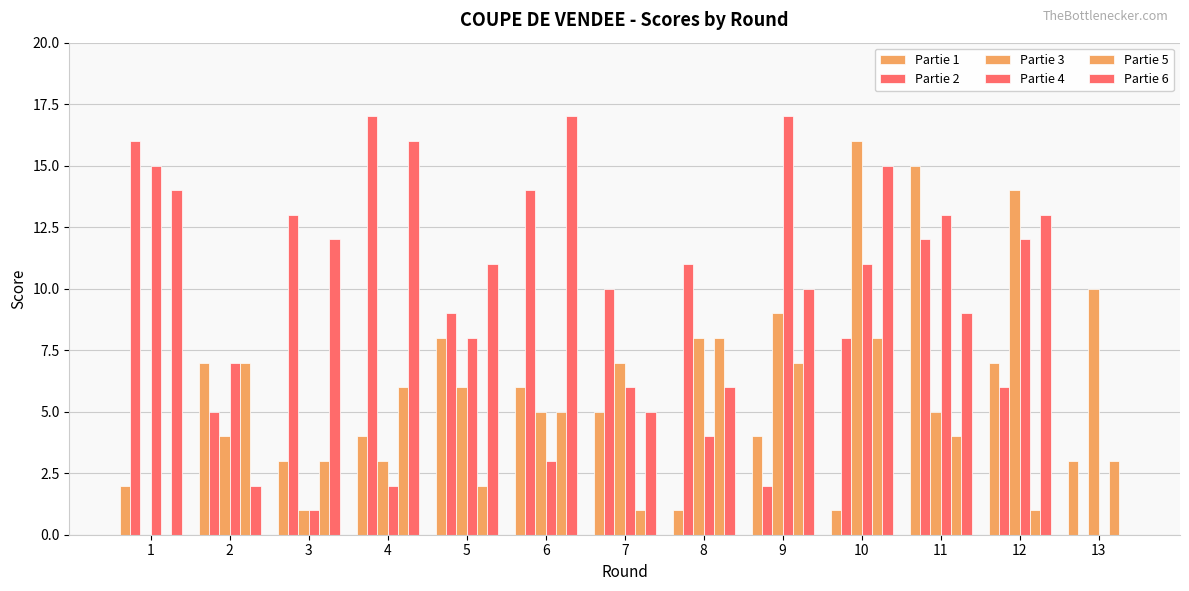

Reading left to right, extract all data points from this chart.

Partie 1: 2	7	3	4	8	6	5	1	4	1	15	7	3
Partie 2: 16	5	13	17	9	14	10	11	2	8	12	6	0
Partie 3: 0	4	1	3	6	5	7	8	9	16	5	14	10
Partie 4: 15	7	1	2	8	3	6	4	17	11	13	12	0
Partie 5: 0	7	3	6	2	5	1	8	7	8	4	1	3
Partie 6: 14	2	12	16	11	17	5	6	10	15	9	13	0